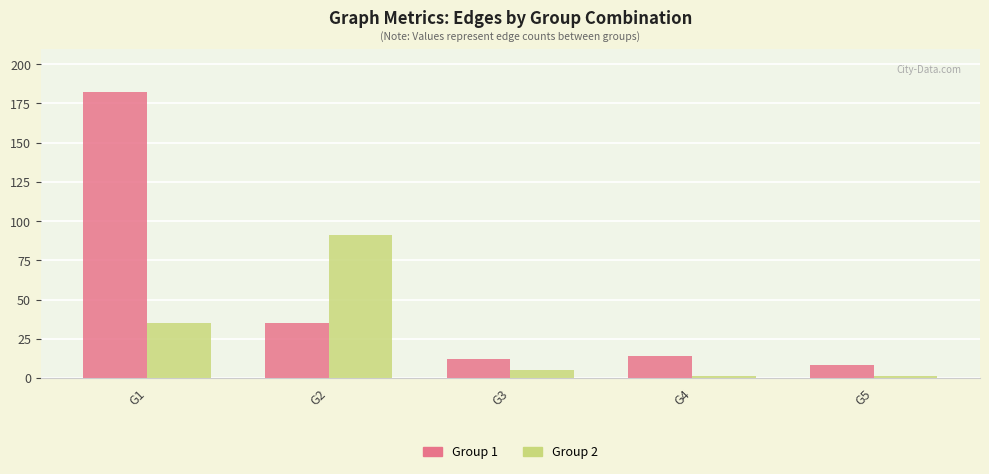

Which label corresponds to the largest value in the chart?

G1